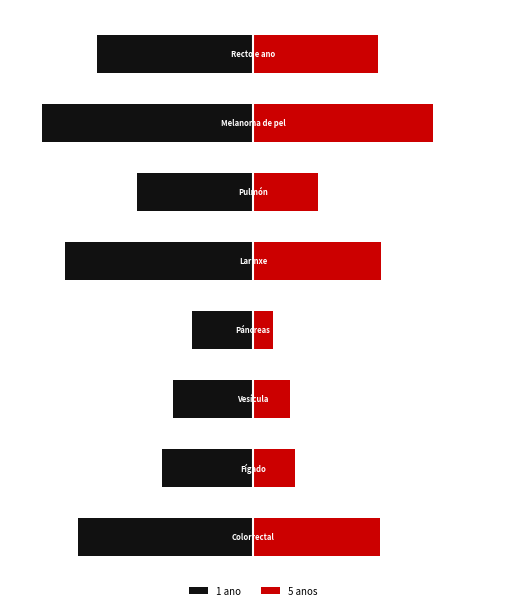

What is the difference between the maximum and second lowest values in the 1 ano series?

56.3